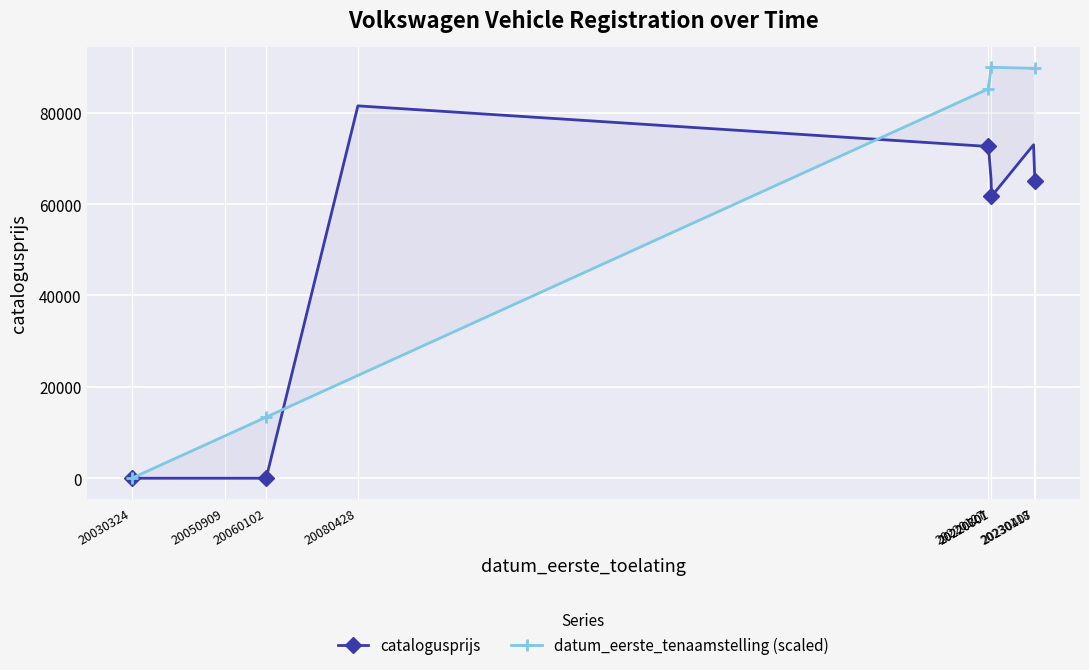

Rank the series by their maximum value, from highest to lowest.

datum_eerste_tenaamstelling (scaled), catalogusprijs